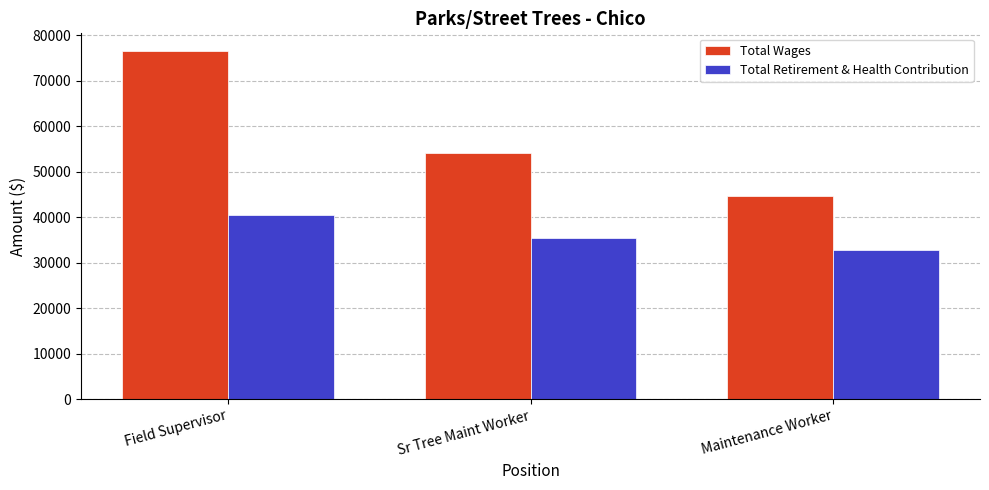

What is the value of the Total Retirement & Health Contribution bar at the 2nd from the left?

35518